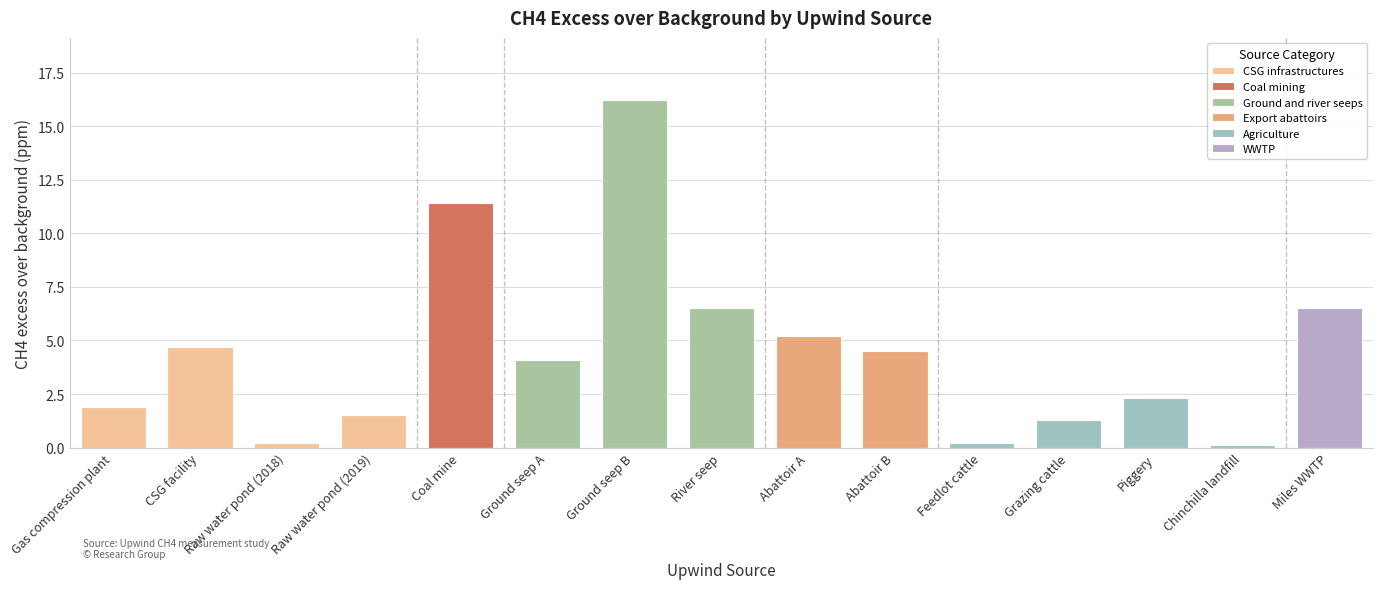

What is the ratio of the value at Abattoir B to the value at CSG facility?

1.0